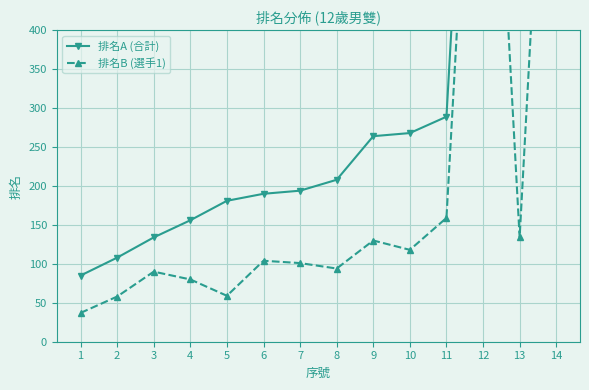

What is the value of the 排名B (選手1) point at the 3rd from the left?

90